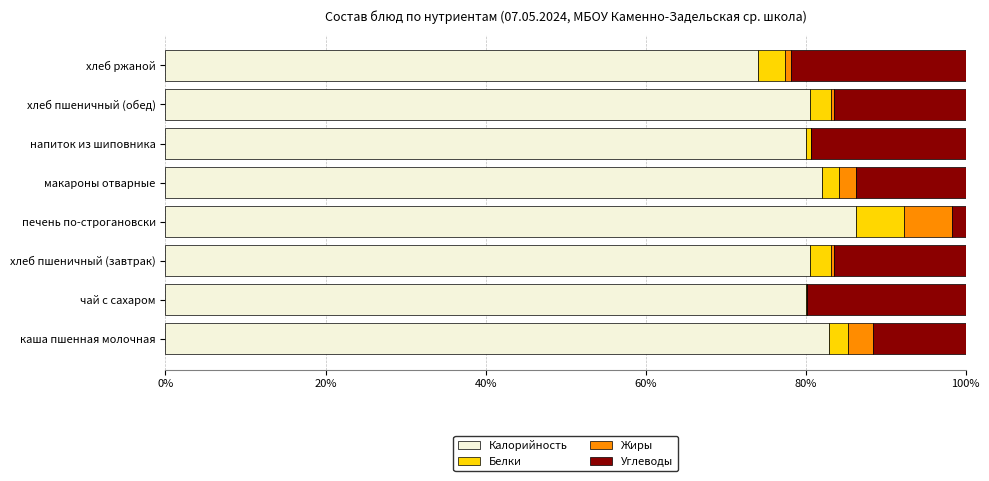

Which category has the highest value in the Калорийность series?

печень по-строгановски